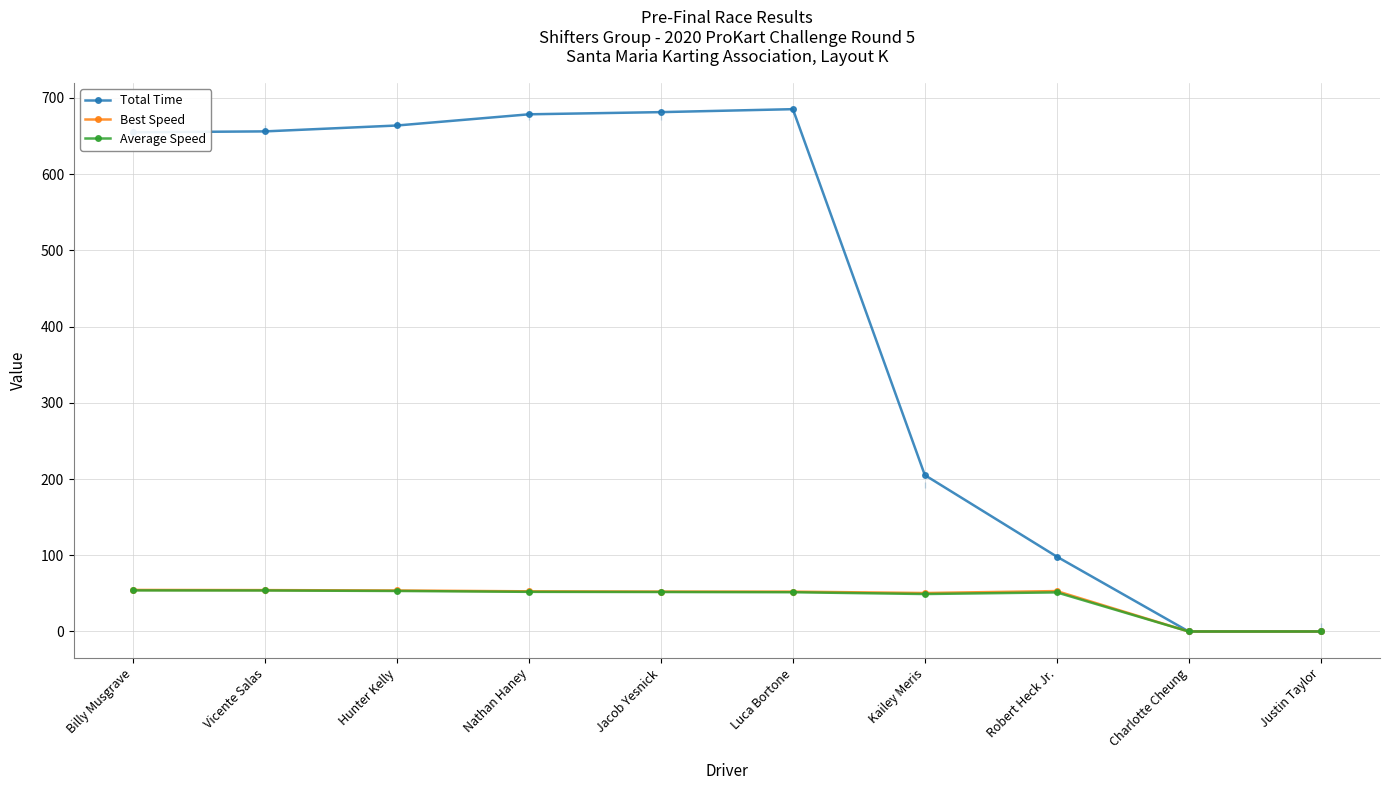

True or false: Average Speed and Best Speed cross at least once.

False